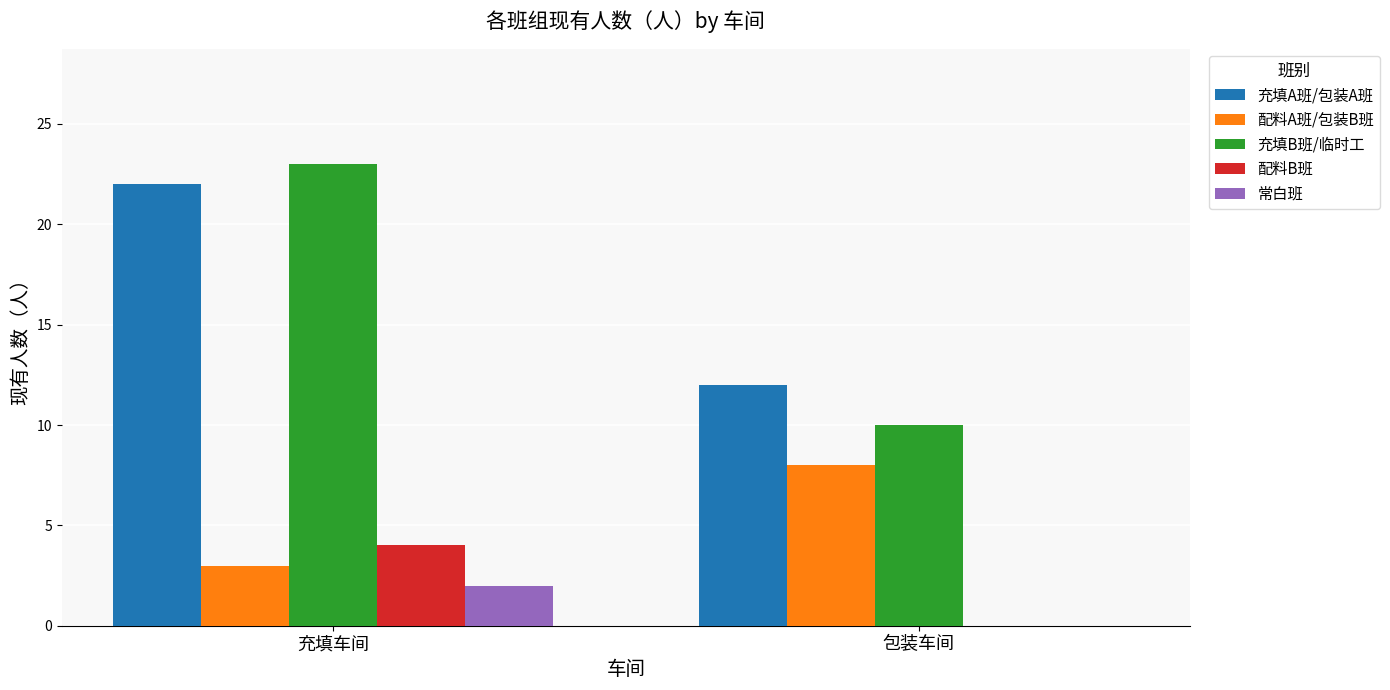

Which series has the widest spread of values?

充填B班/临时工